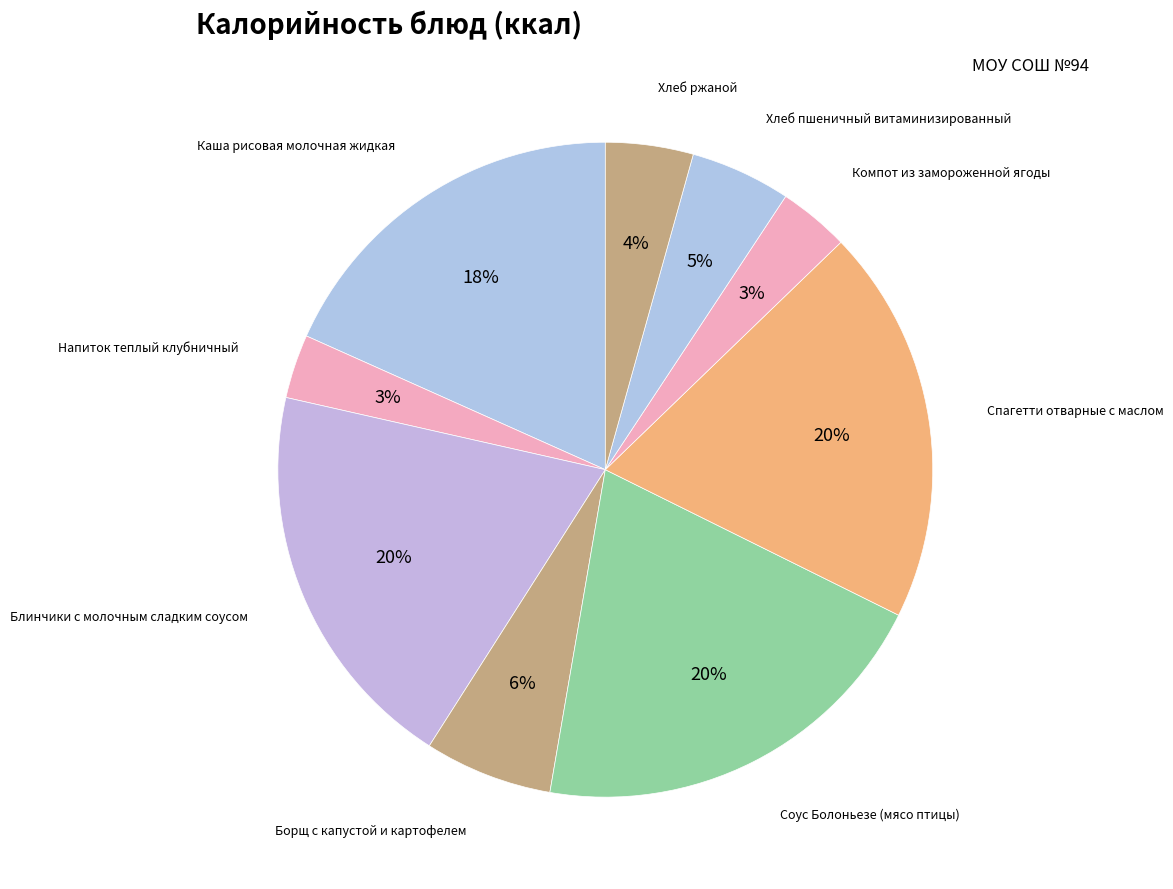

Count the number of slices in the pie.

9